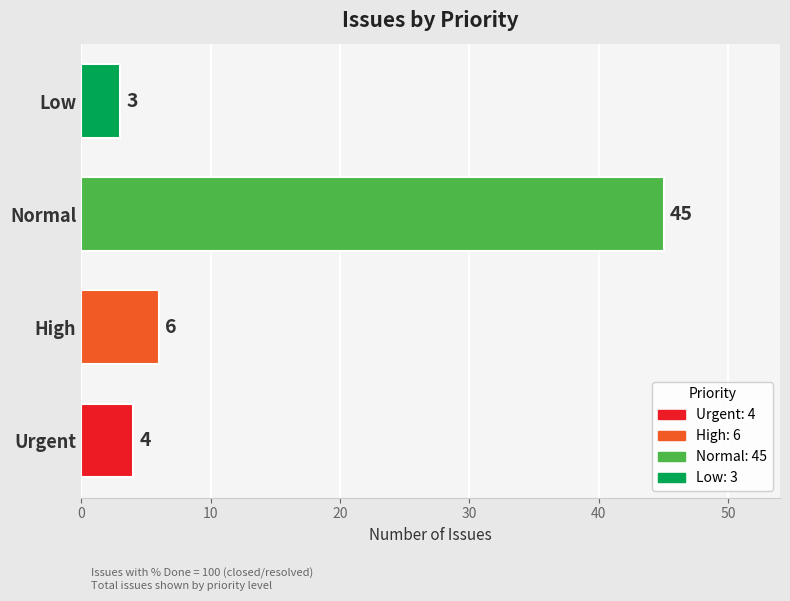

What is the difference between the maximum and minimum values?

42